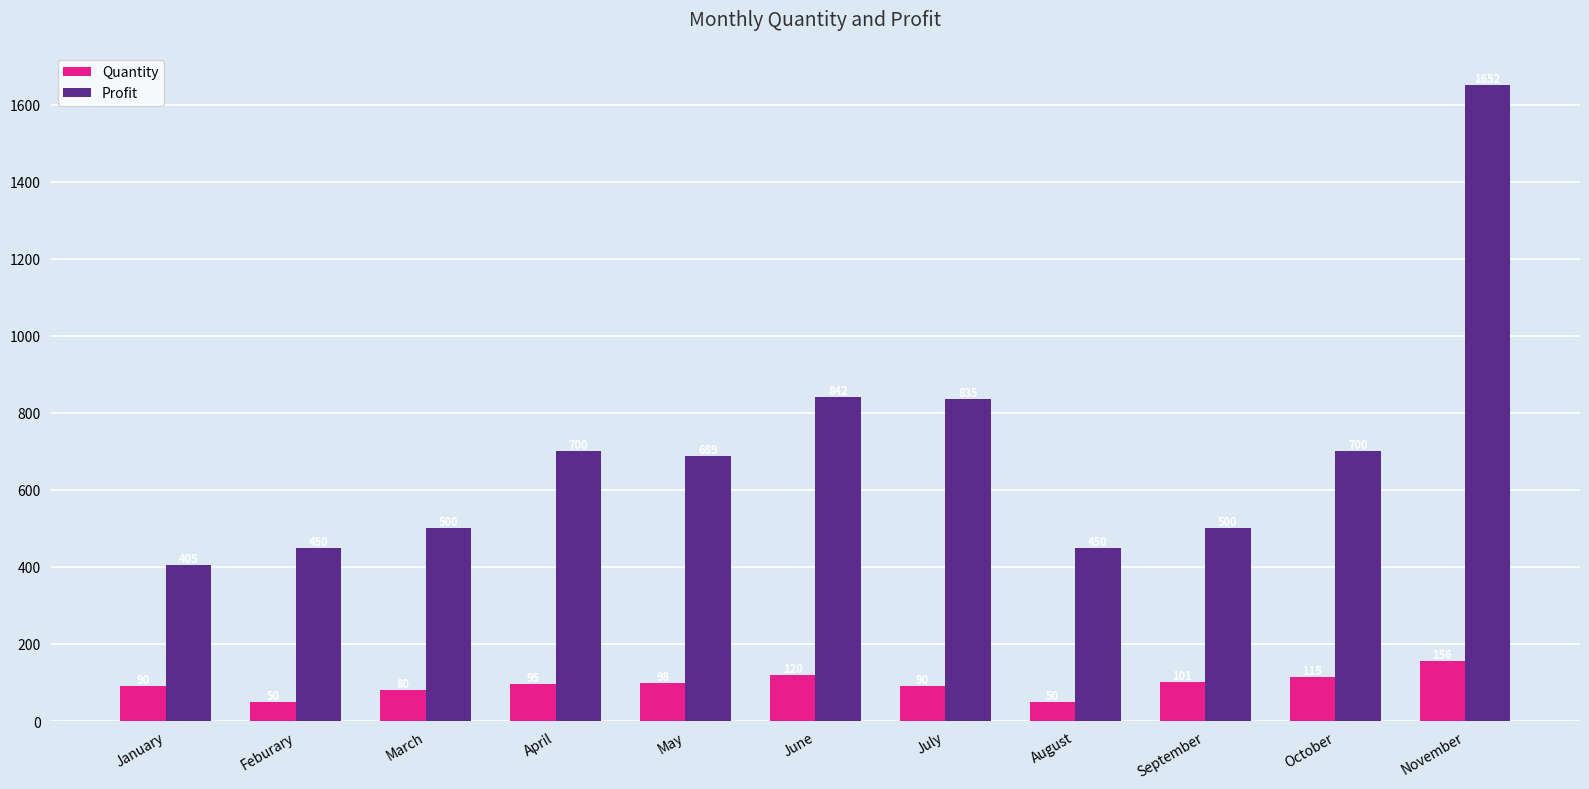

What is the label of the 8th bar from the right?

April